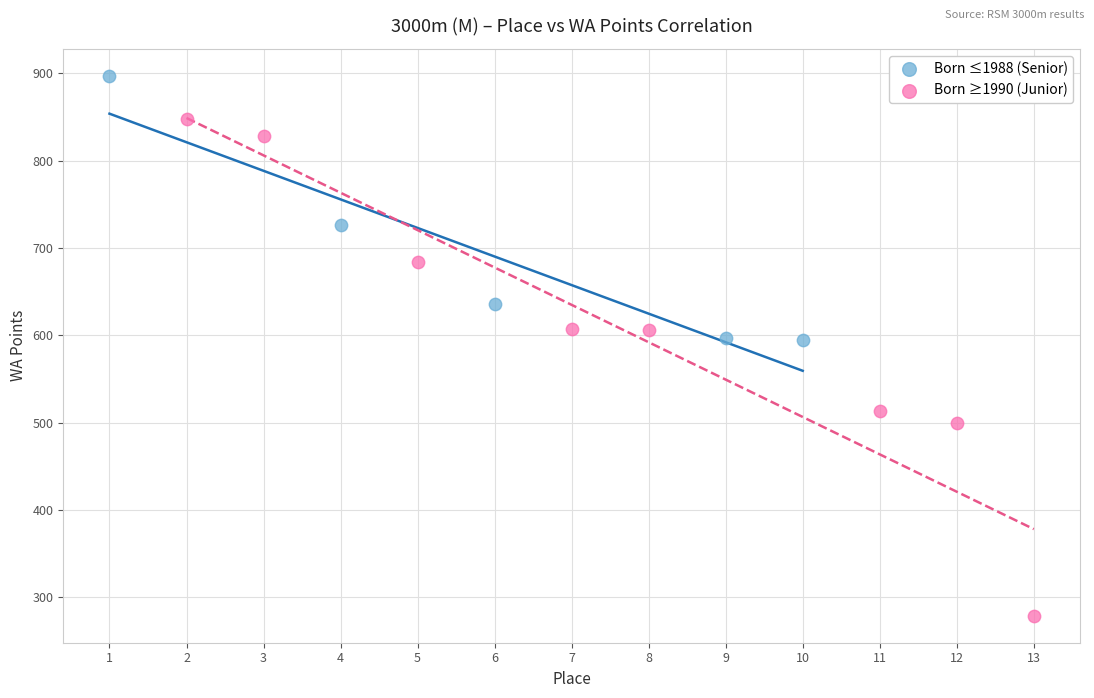

Which series has the widest spread of Y values?

Born ≥1990 (Junior)